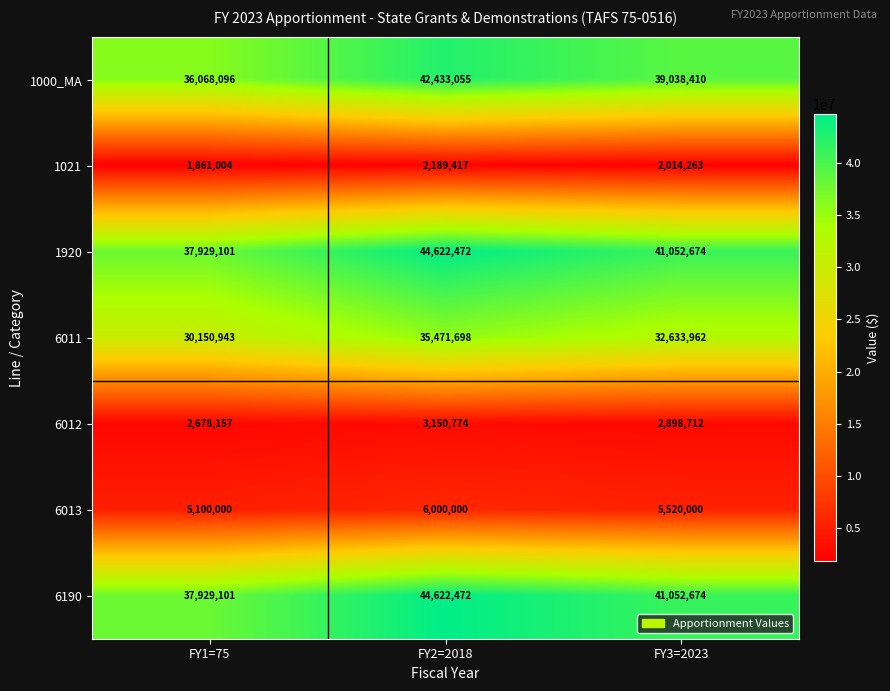

List the labels in order of 1000_MA value, largest first.

FY2=2018, FY3=2023, FY1=75